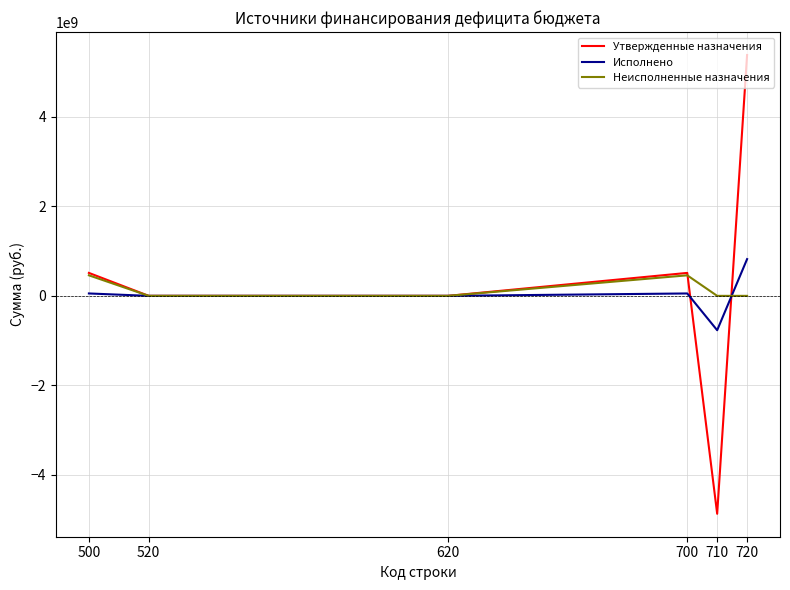

Is it true that Неисполненные назначения equals 458848817.5 at 700?

True